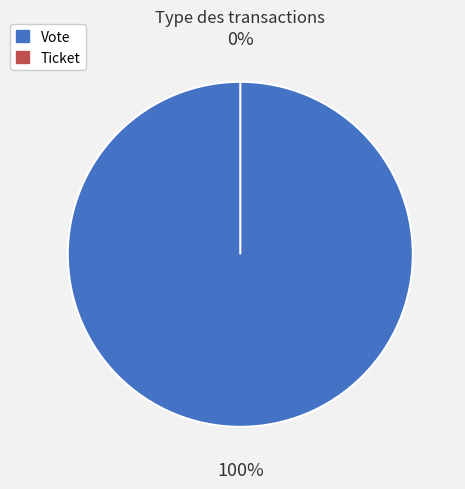

The Ticket slice represents 0% of the pie. True or false?

True